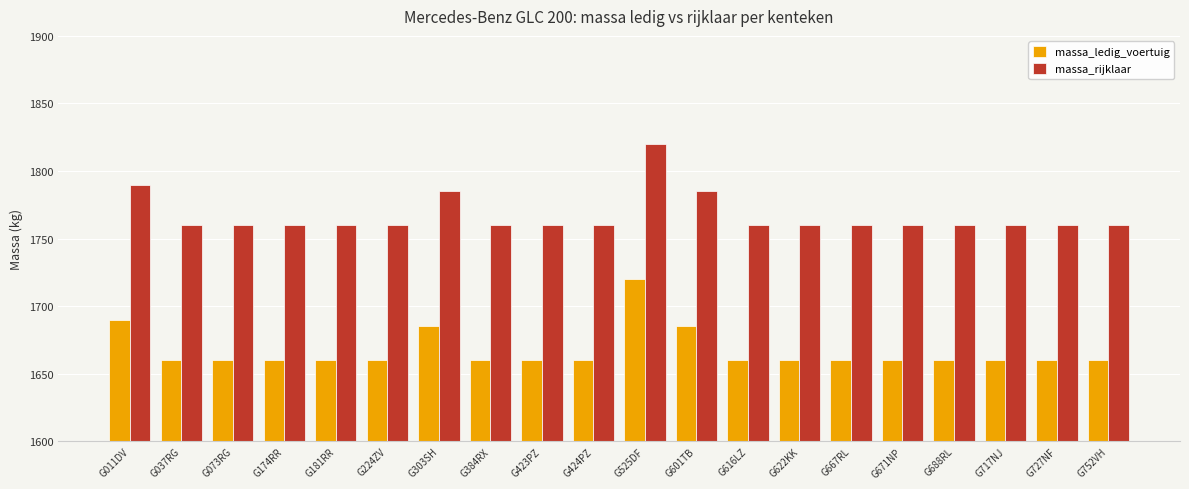

Reading right to left, transcribe all the data shown in this chart.

massa_ledig_voertuig: 1660	1660	1660	1660	1660	1660	1660	1660	1685	1720	1660	1660	1660	1685	1660	1660	1660	1660	1660	1690
massa_rijklaar: 1760	1760	1760	1760	1760	1760	1760	1760	1785	1820	1760	1760	1760	1785	1760	1760	1760	1760	1760	1790